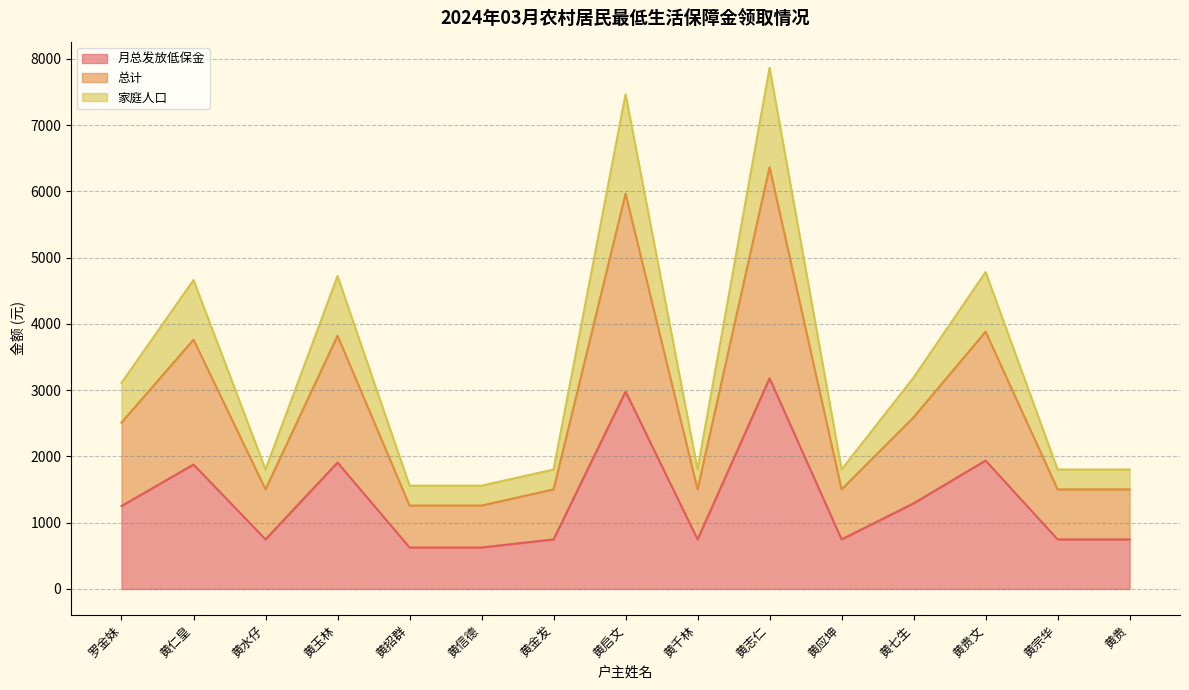

Where does the 家庭人口 series first go above 1802?

罗金妹